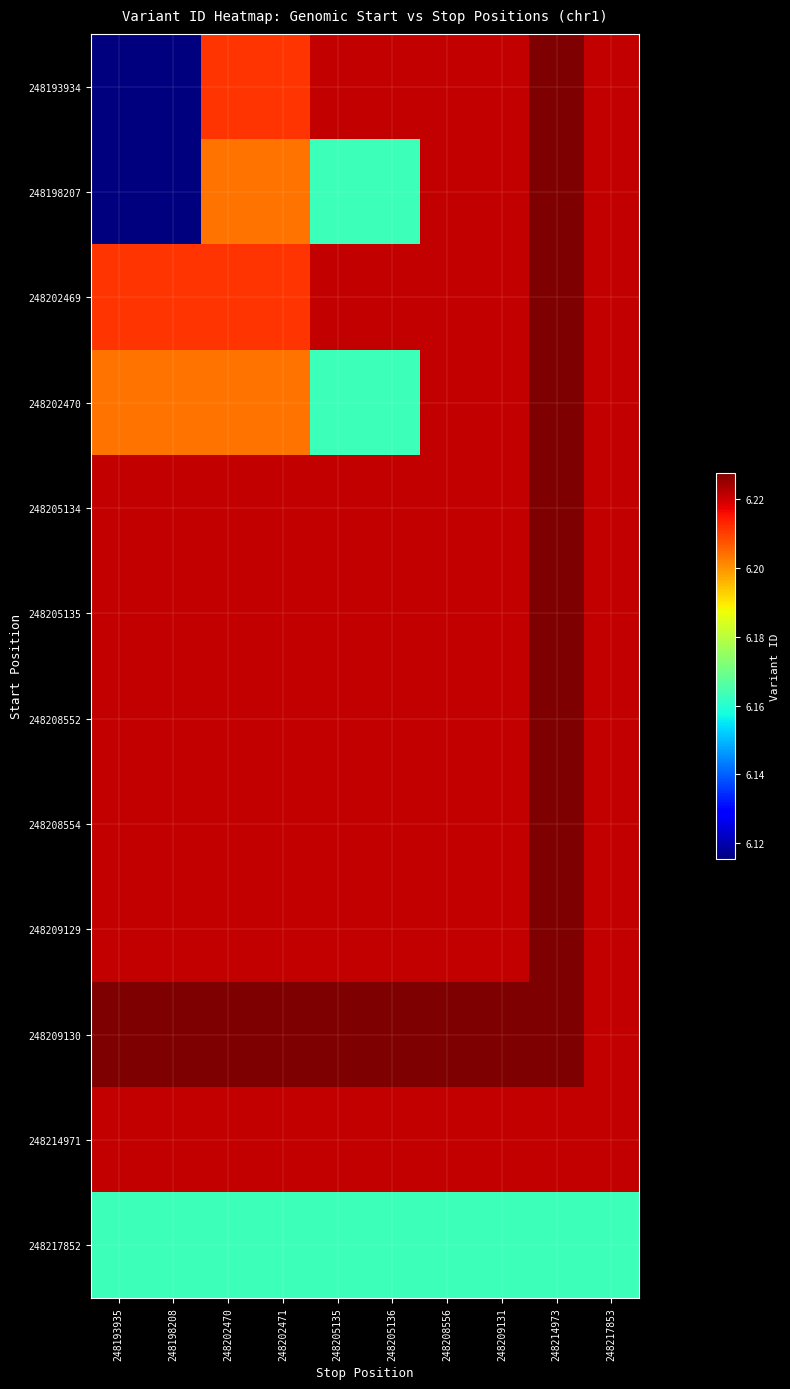

What is the total value across all series at 248193935?

743616574